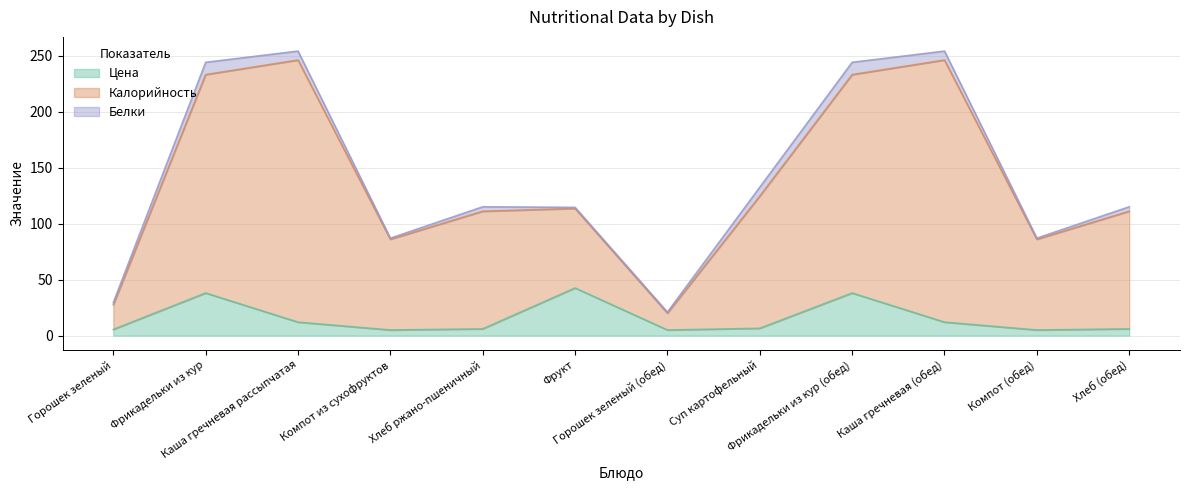

Read the Цена value at Фрикадельки из кур.

38.0